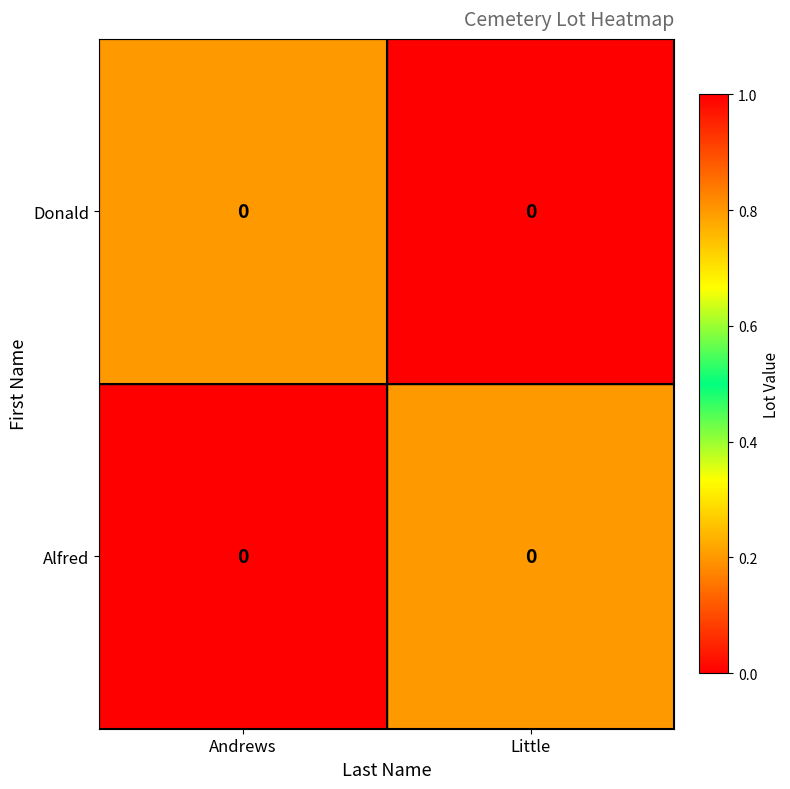

True or false: Donald has a value of -0.1 at Little.

False